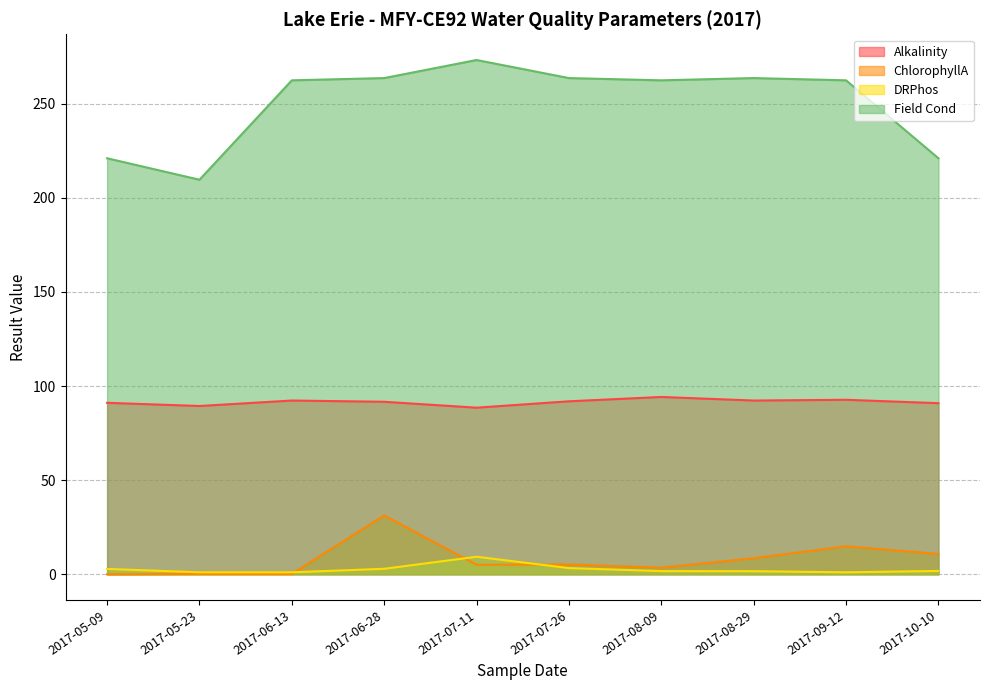

Which series has the largest total across all categories?

Field Cond